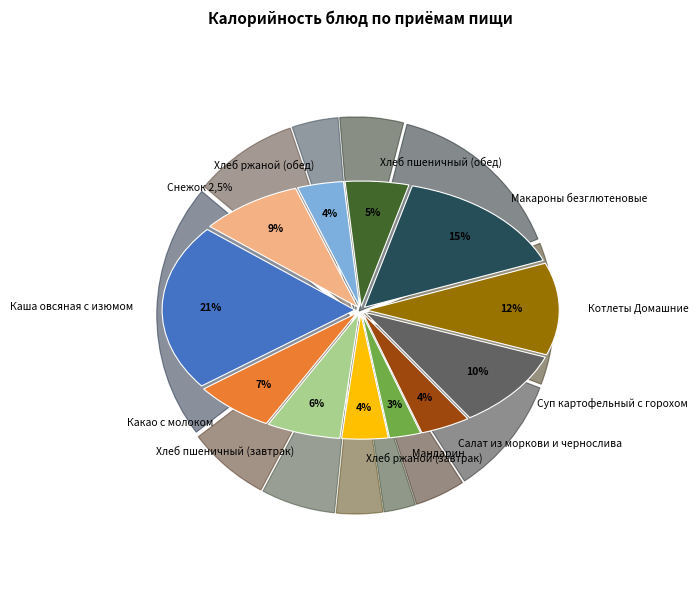

Is the sum of Какао с молоком and Салат из моркови и чернослива greater than half?

No